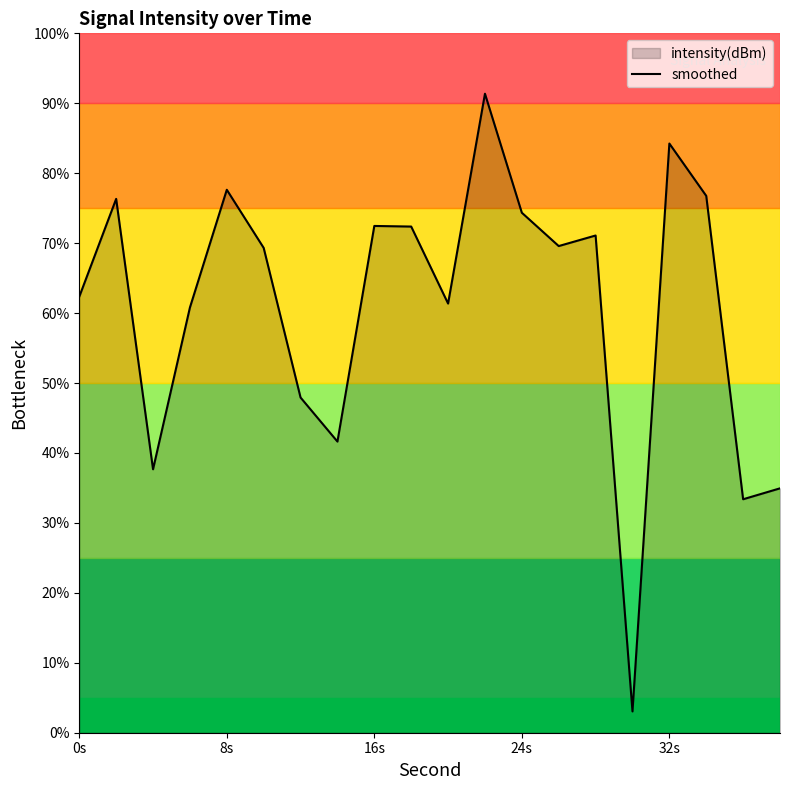

What is the difference between the maximum and minimum values?

88.3